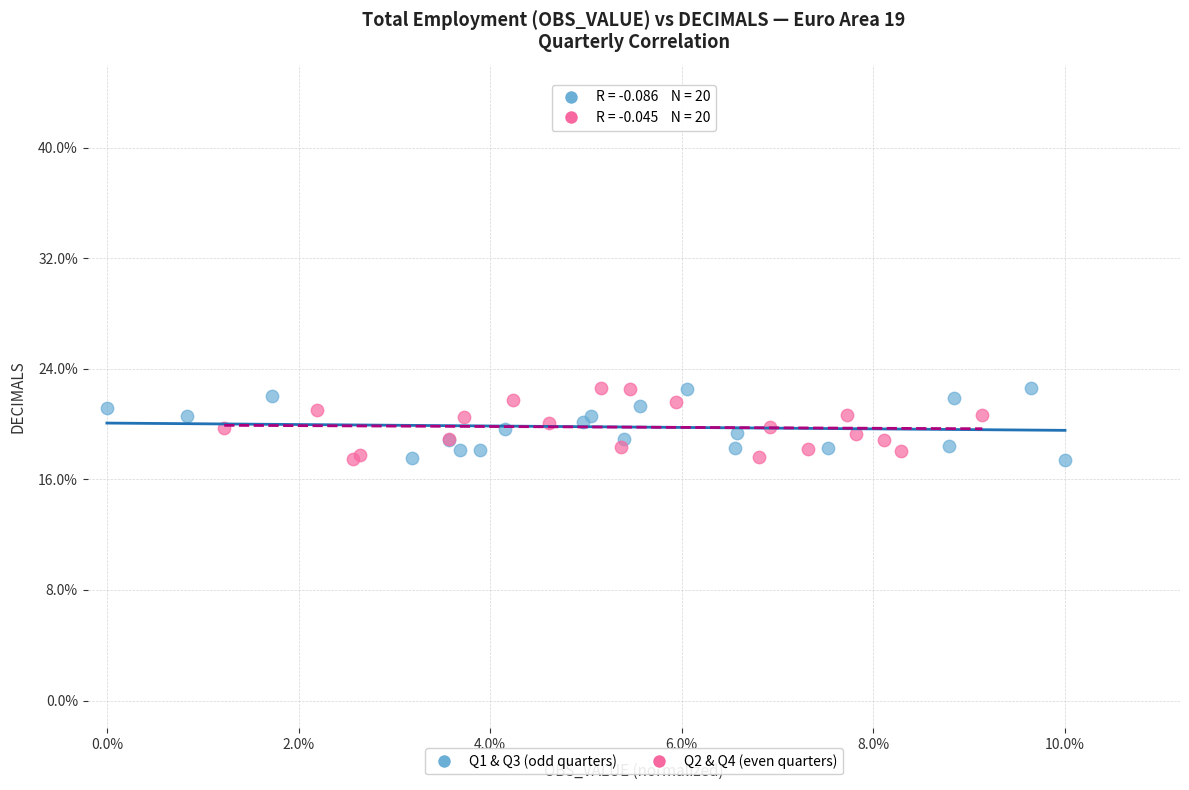

What are all the series names shown in the legend?

Q1 & Q3 (odd quarters), Q2 & Q4 (even quarters)